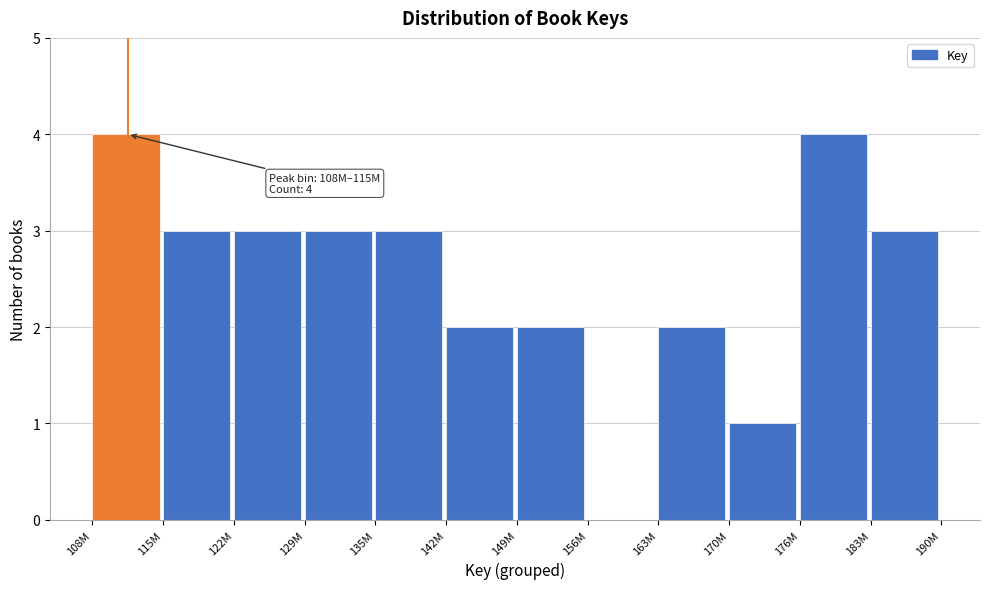

Reading right to left, transcribe all the data shown in this chart.

183M=3	176M=4	170M=1	163M=2	156M=0	149M=2	142M=2	135M=3	129M=3	122M=3	115M=3	108M=4